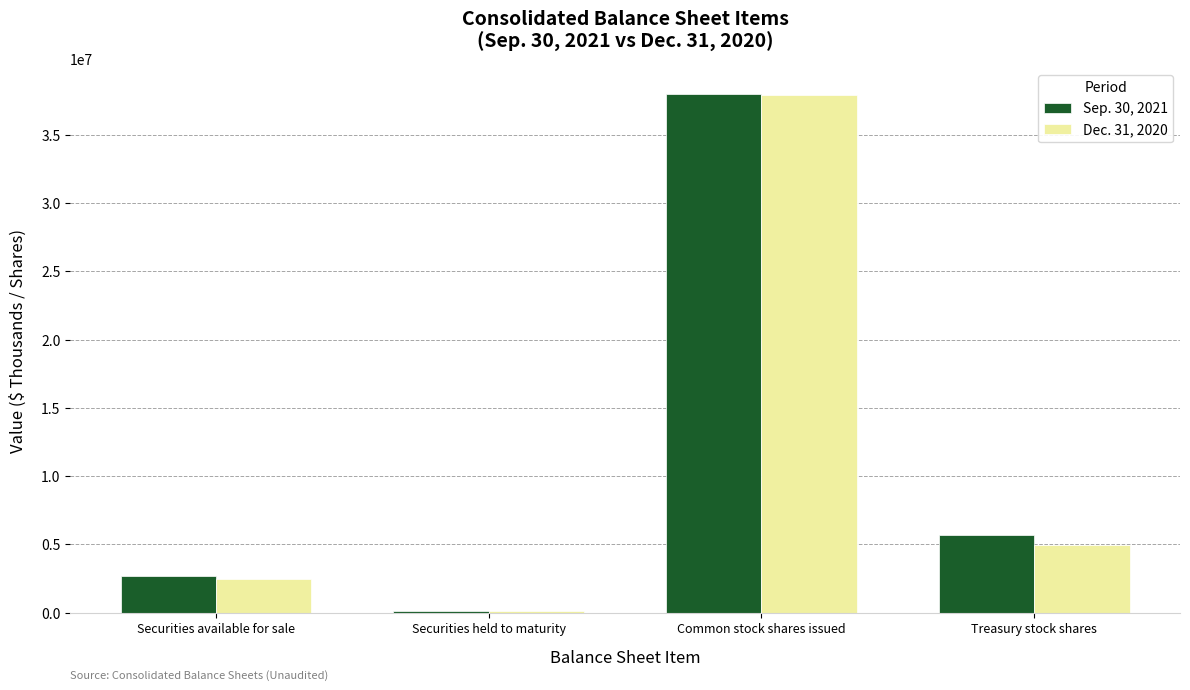

What is the total value across all series at Common stock shares issued?

75894967